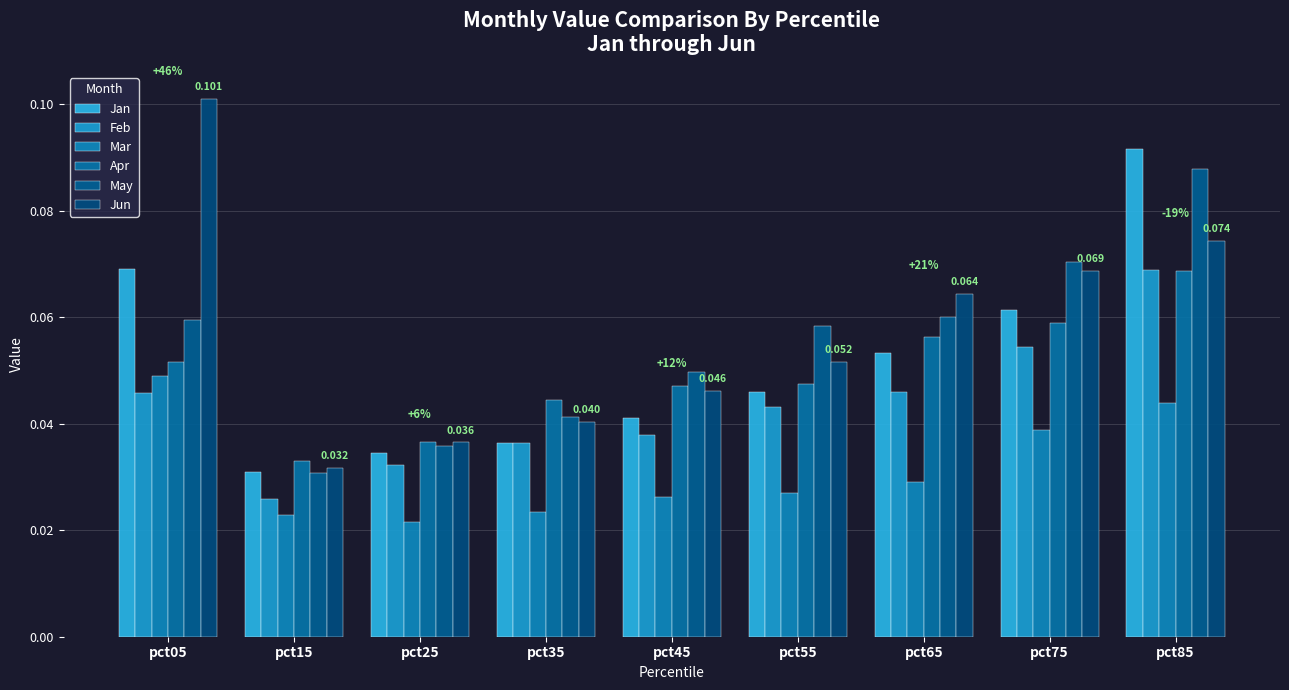

How many bars are there in each group?

6